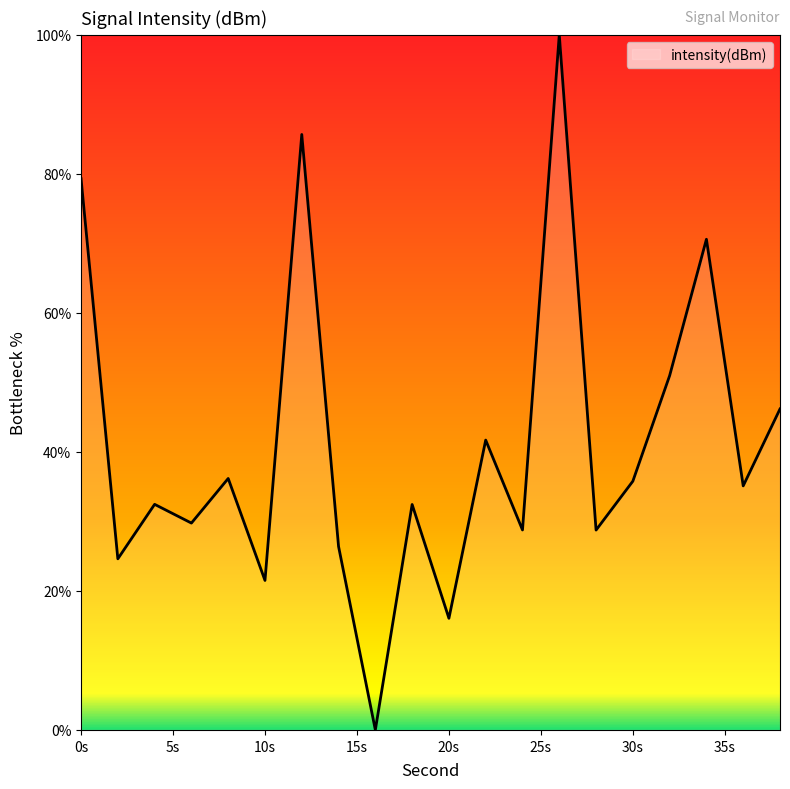

True or false: there are more than 2 points higher than both neighbors.

True